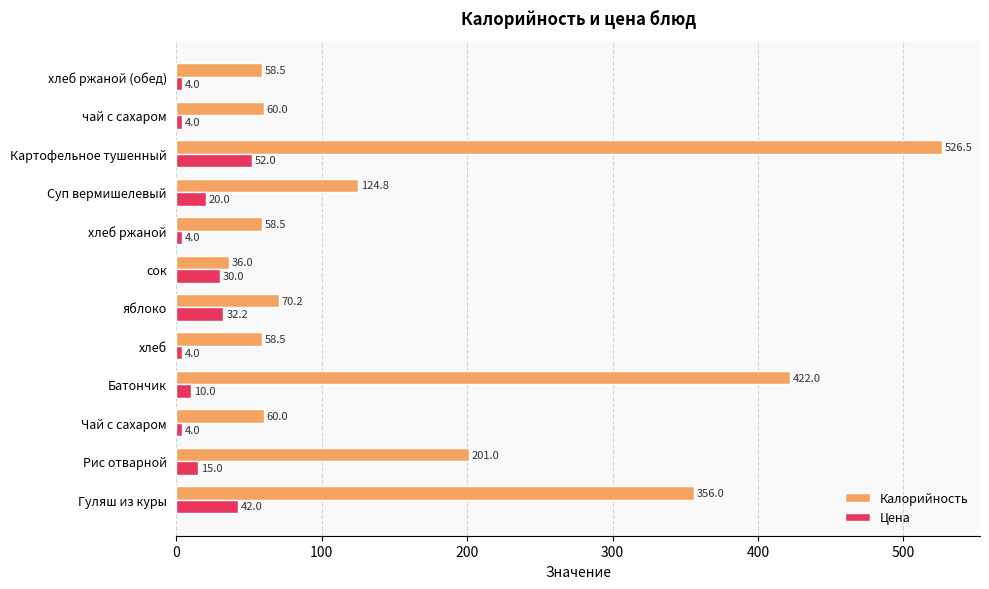

What is the maximum value shown in the chart?

526.5